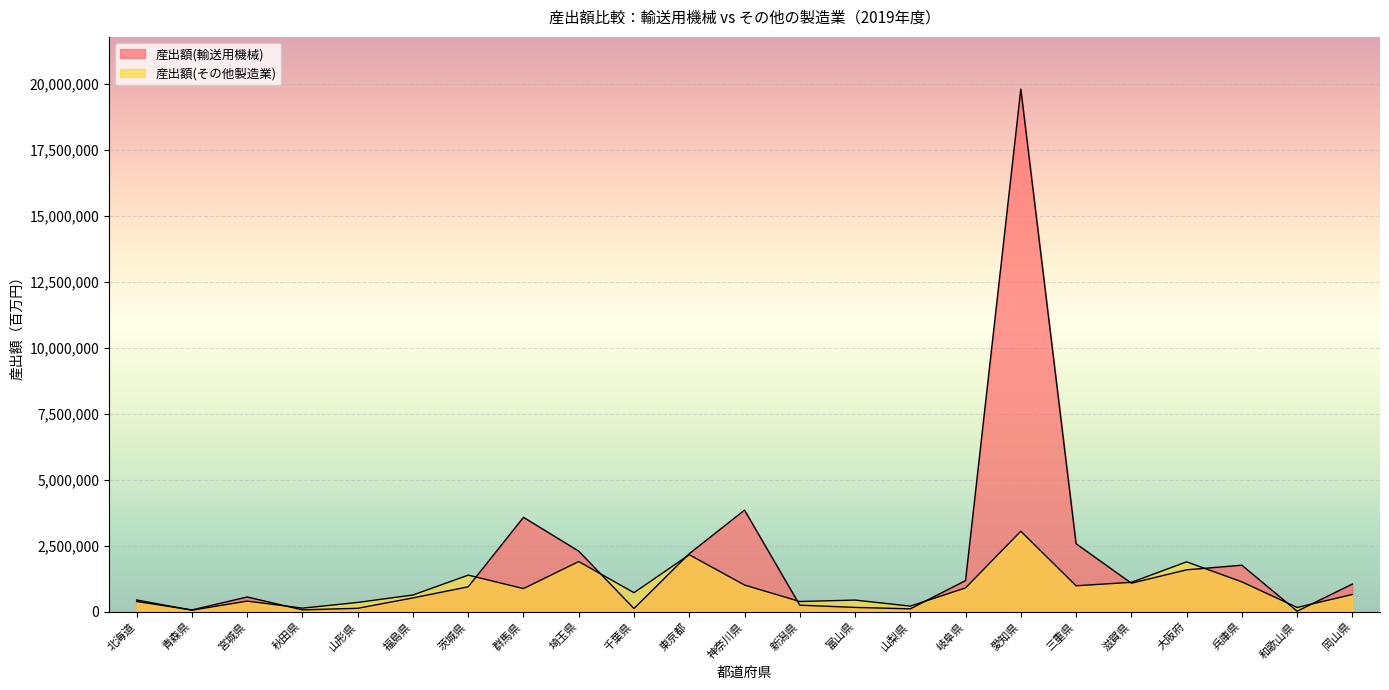

What are all the series names shown in the legend?

産出額(輸送用機械), 産出額(その他製造業)